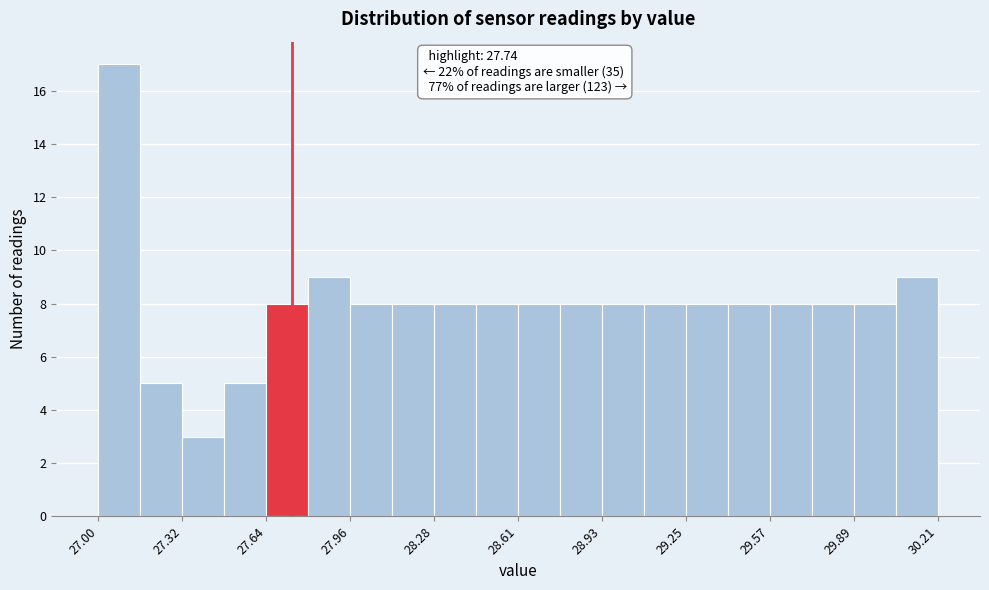

Read against the x-axis, roughly where is the centre of the tallest bar?

27.10